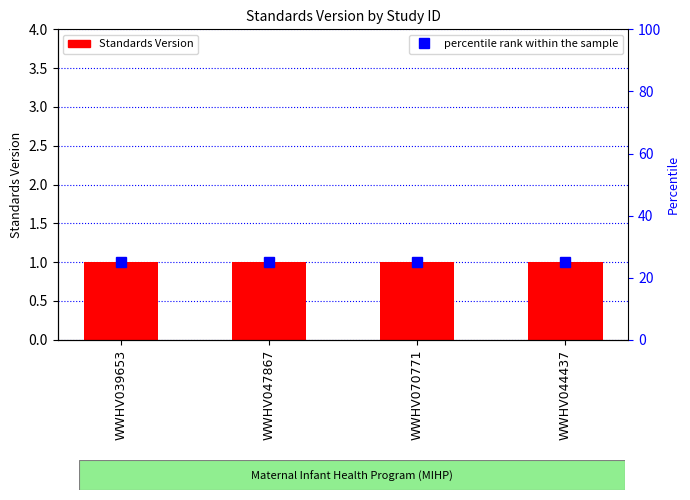

What is the spread (max minus min) of values at WWHV070771?

24